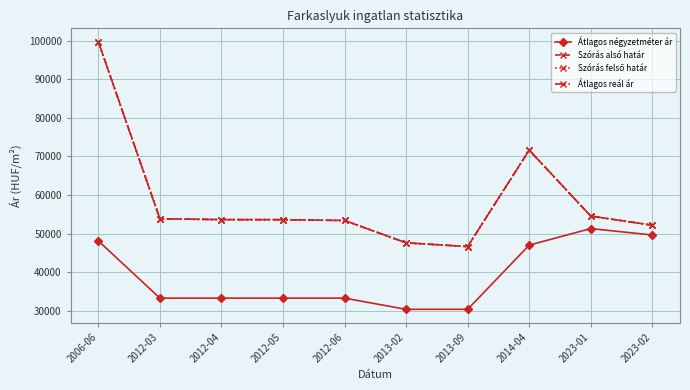

Is this an area chart (filled region under the line)?

No